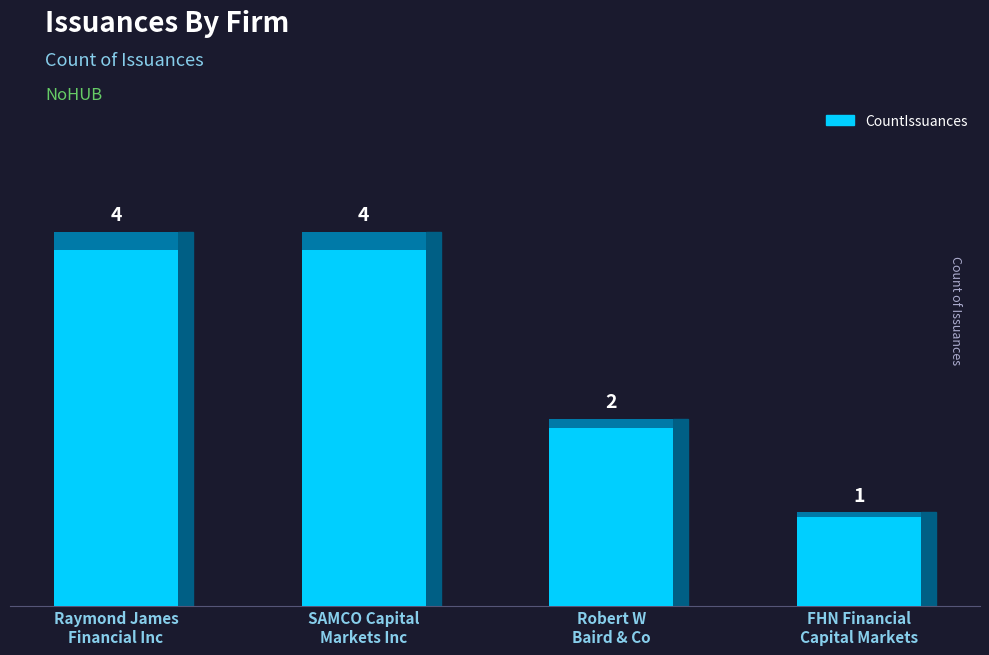

What is the smallest value displayed?

1